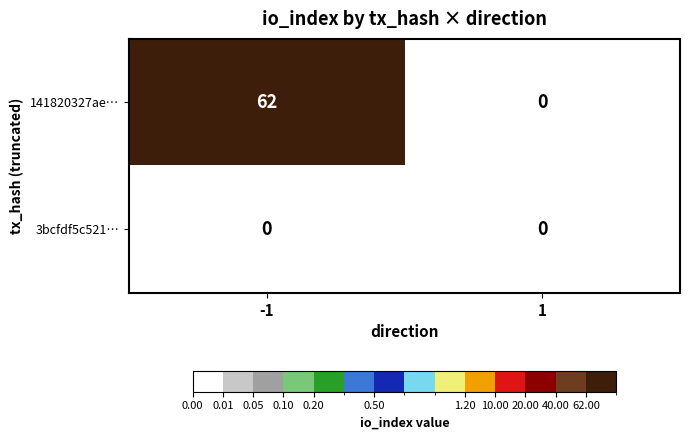

Which series has the widest spread of values?

141820327ae…